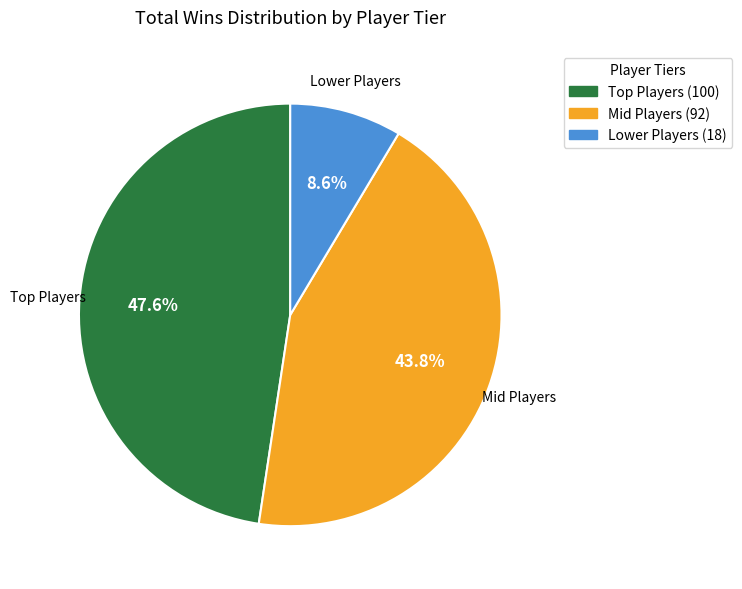

Is there any slice that represents more than half of the pie?

No